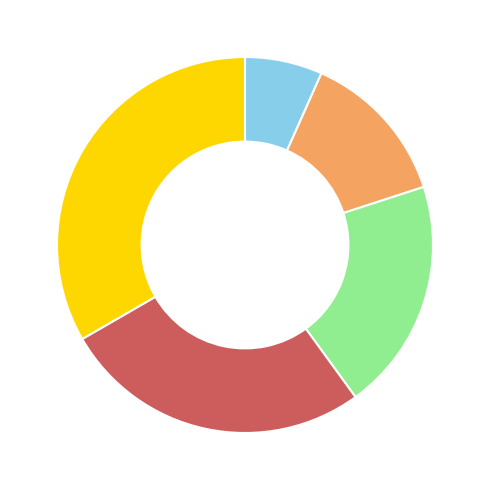

Does any single category account for the majority?

No